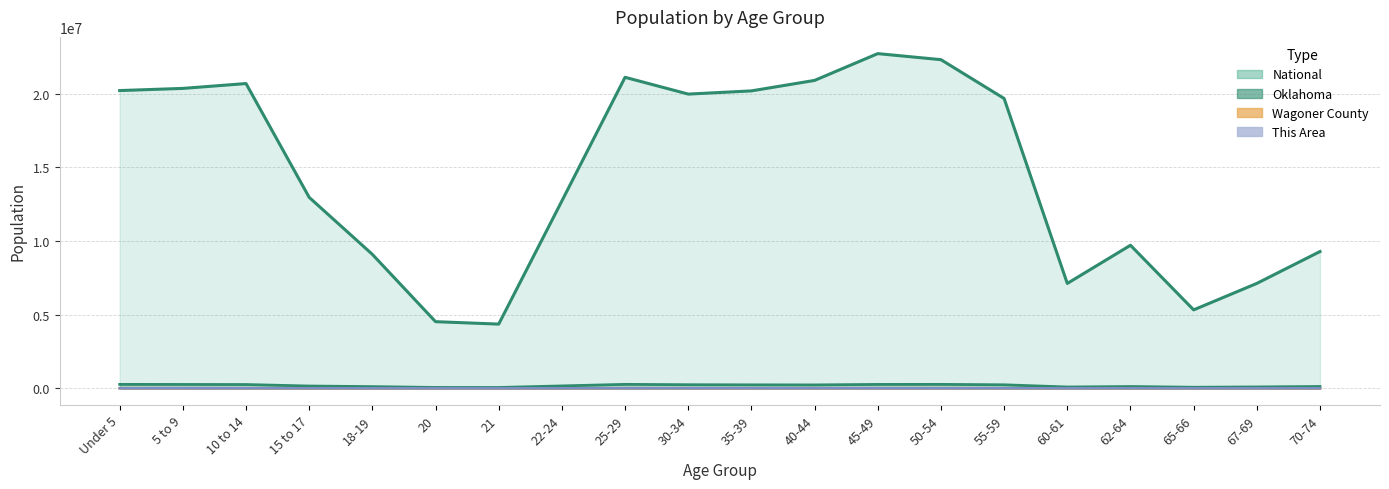

Which label corresponds to the smallest value in the chart?

21